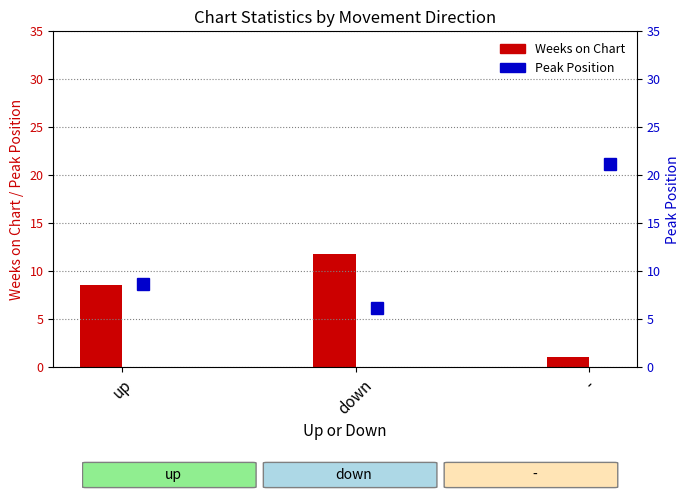

What is the difference between the highest and lowest values at down?

5.6